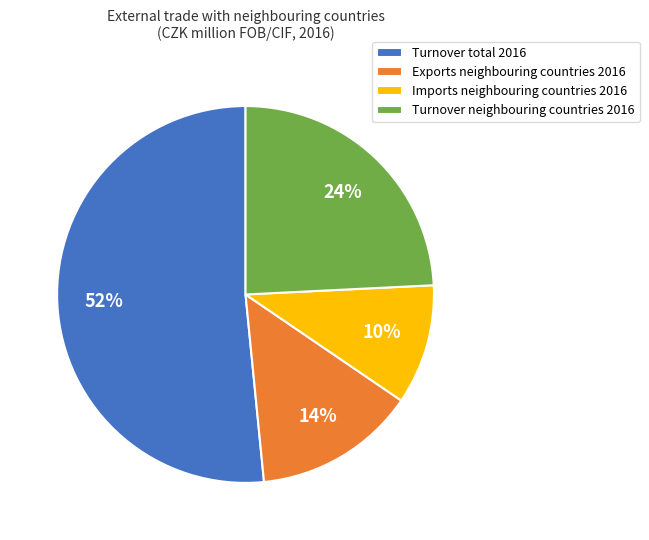

To the nearest percent, what is the difference between the Exports neighbouring countries 2016 and Turnover neighbouring countries 2016 slice percentages?

10%